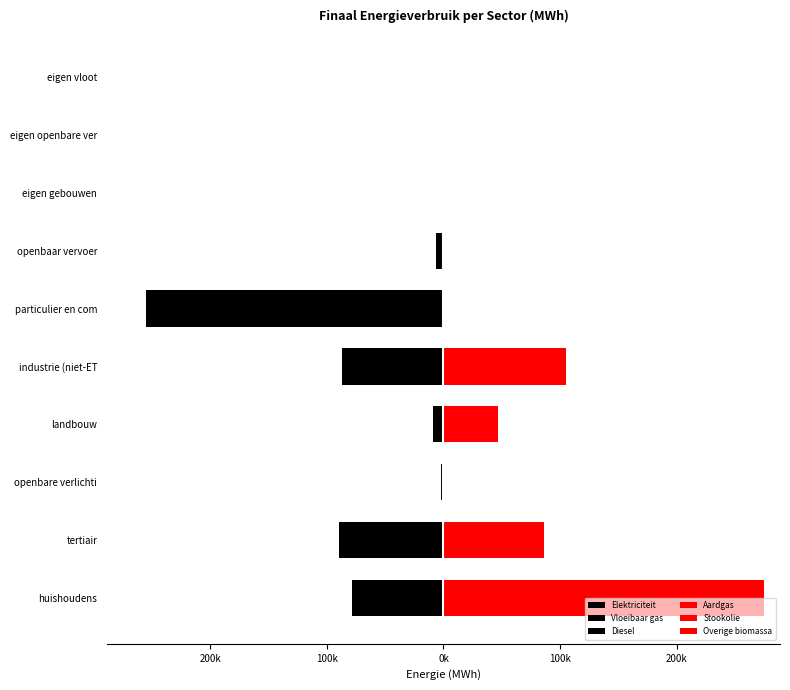

Rank the series at 300k from lowest to highest value.

Elektriciteit, Vloeibaar gas, Diesel, Overige biomassa, Stookolie, Aardgas